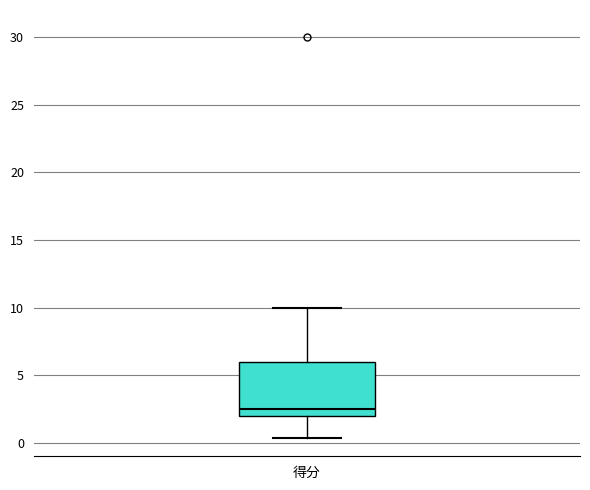

Transcribe this box plot: give where the median line is, the range the box spans, and where the two whiskers end, as read against the y-axis. The values are not printed on the chart, so give them approximately, as read against the axis.

median 2.5, box 2.0 to 6.0, whiskers 0.5 to 10.0